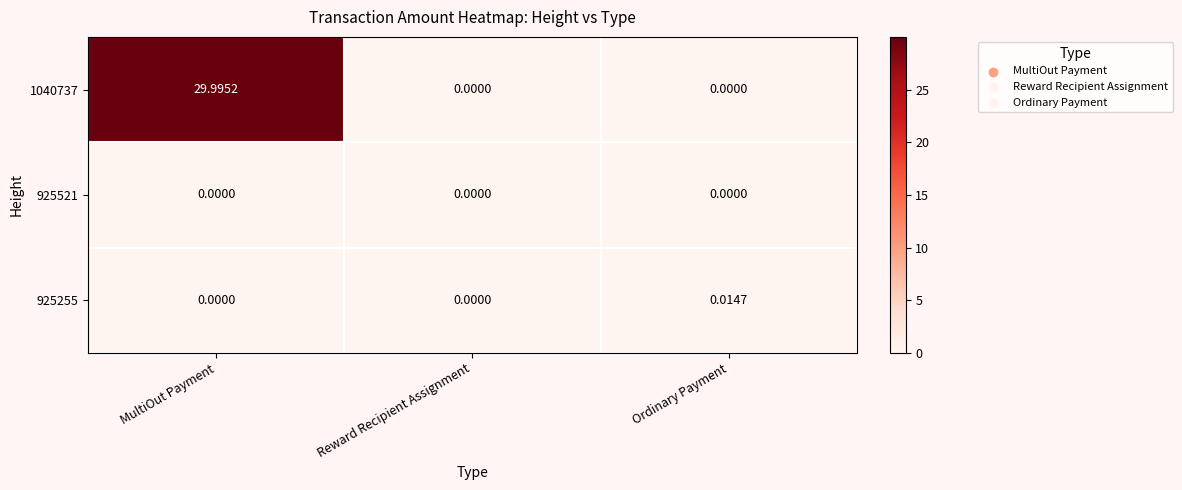

Which category has the highest value across all series?

MultiOut Payment